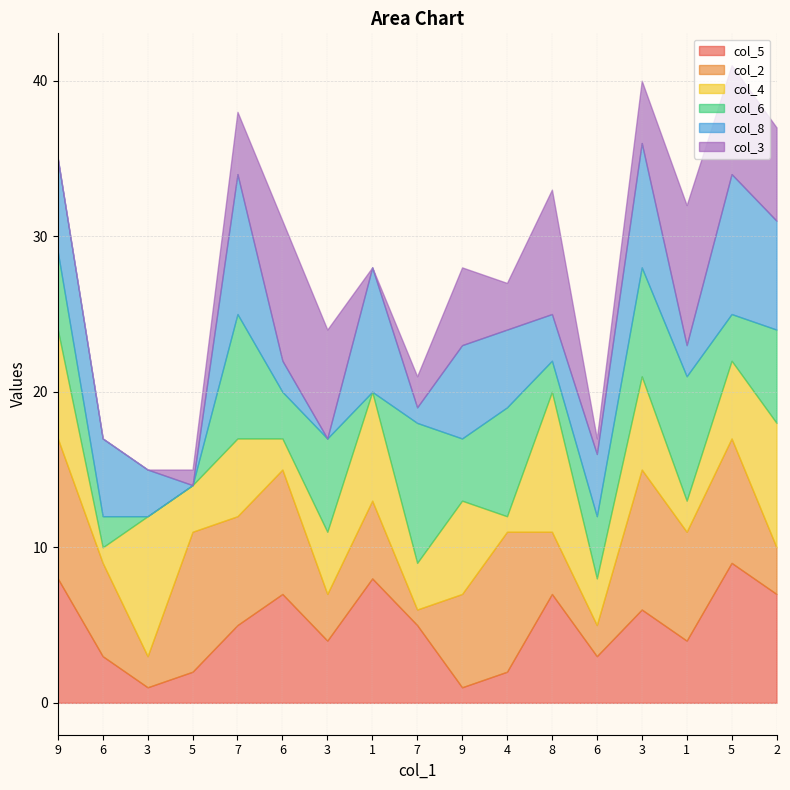

How many interior local peaks does the col_8 series have?

5